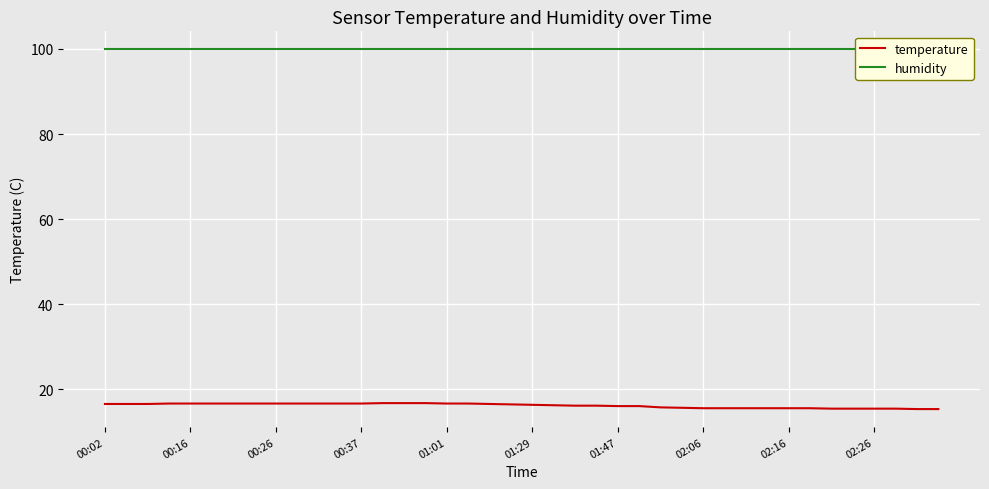

True or false: temperature and humidity intersect in this chart.

False